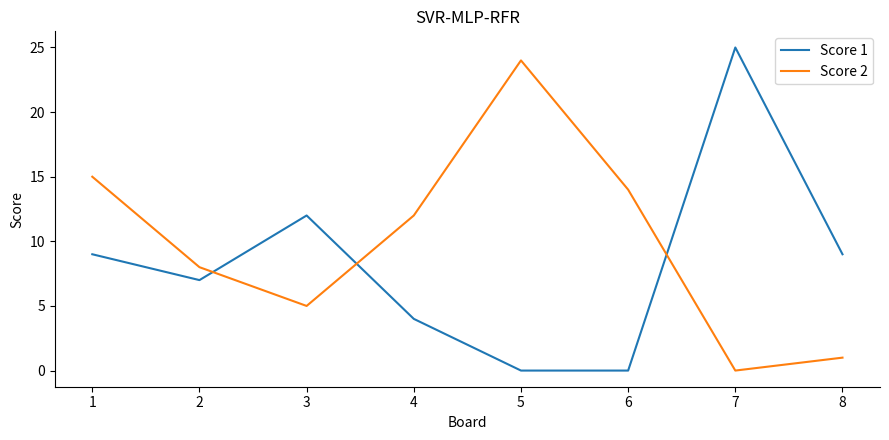

List the series in order of their peak value, lowest first.

Score 2, Score 1